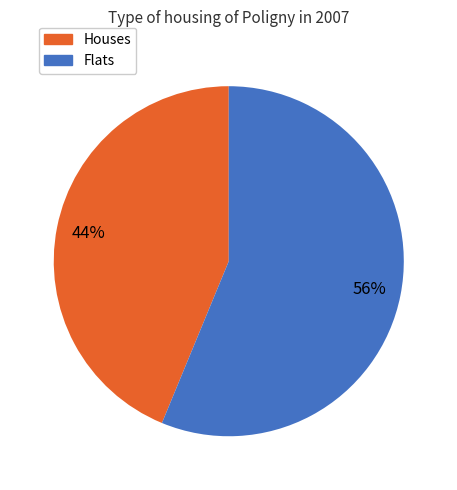

To the nearest percent, what is the difference between the largest and smallest slice percentages?

12%